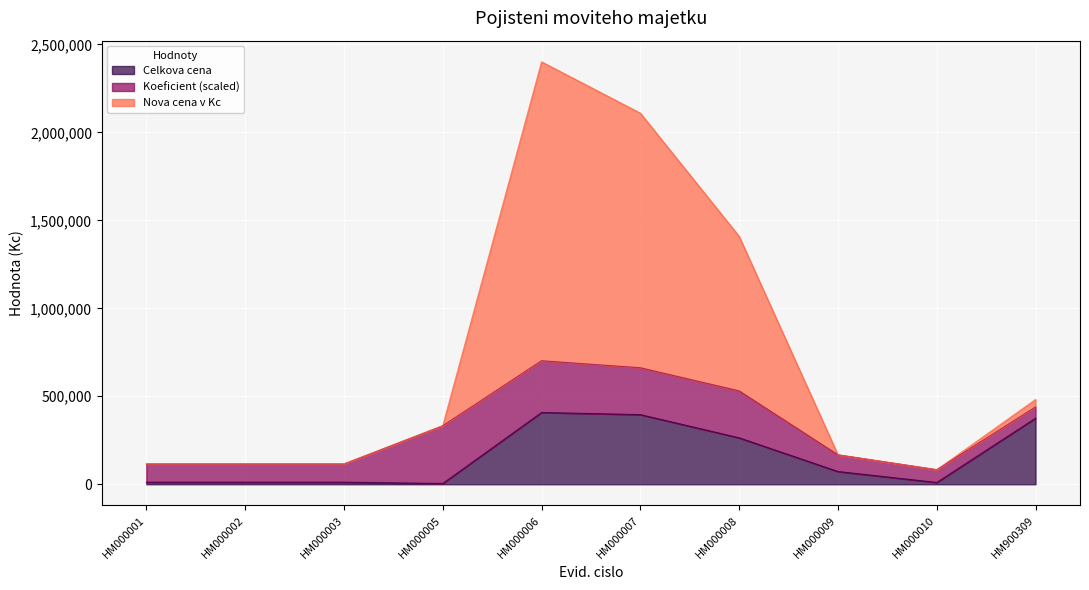

What are all the series names shown in the legend?

Celkova cena, Koeficient (scaled), Nova cena v Kc